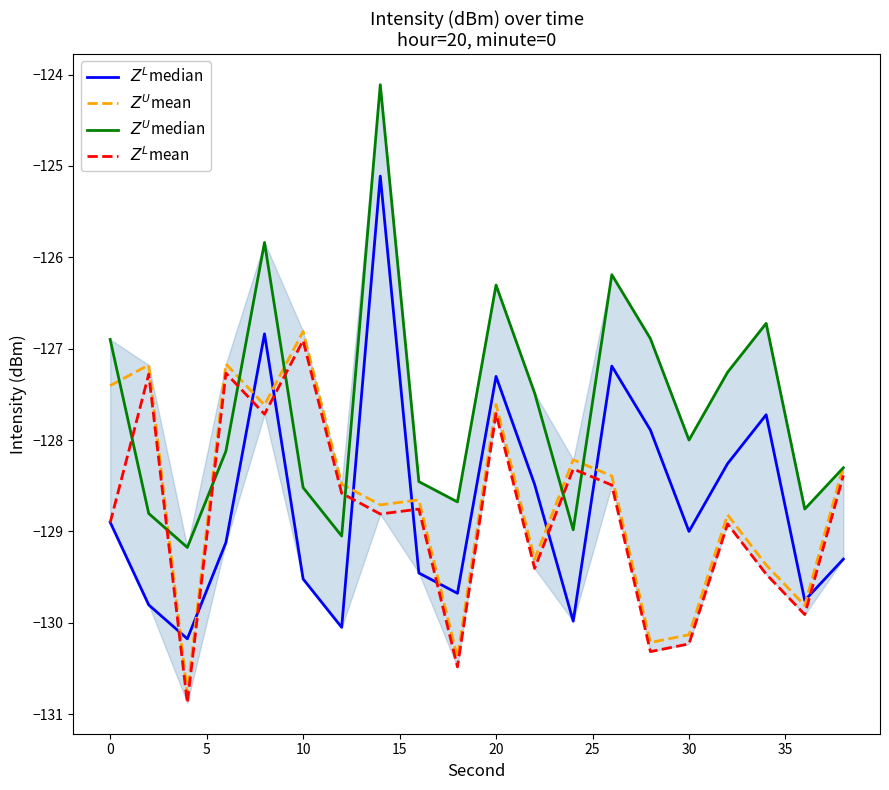

What is the greatest value displayed?

-124.1